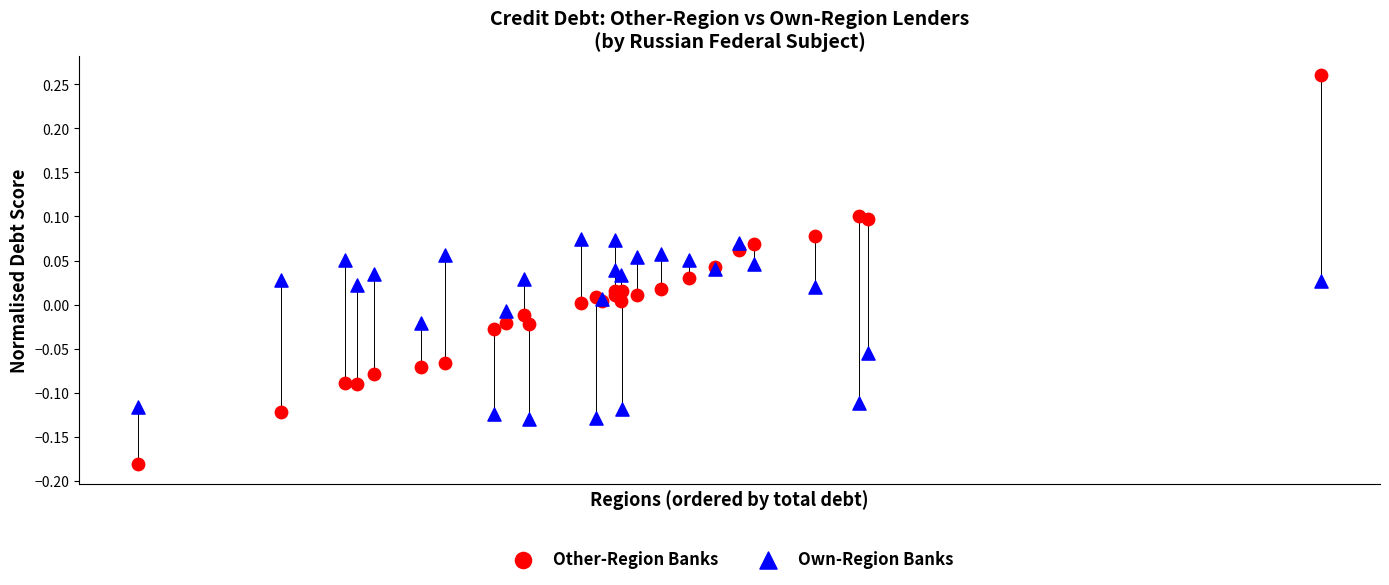

Which series contains the highest Y value?

Other-Region Banks